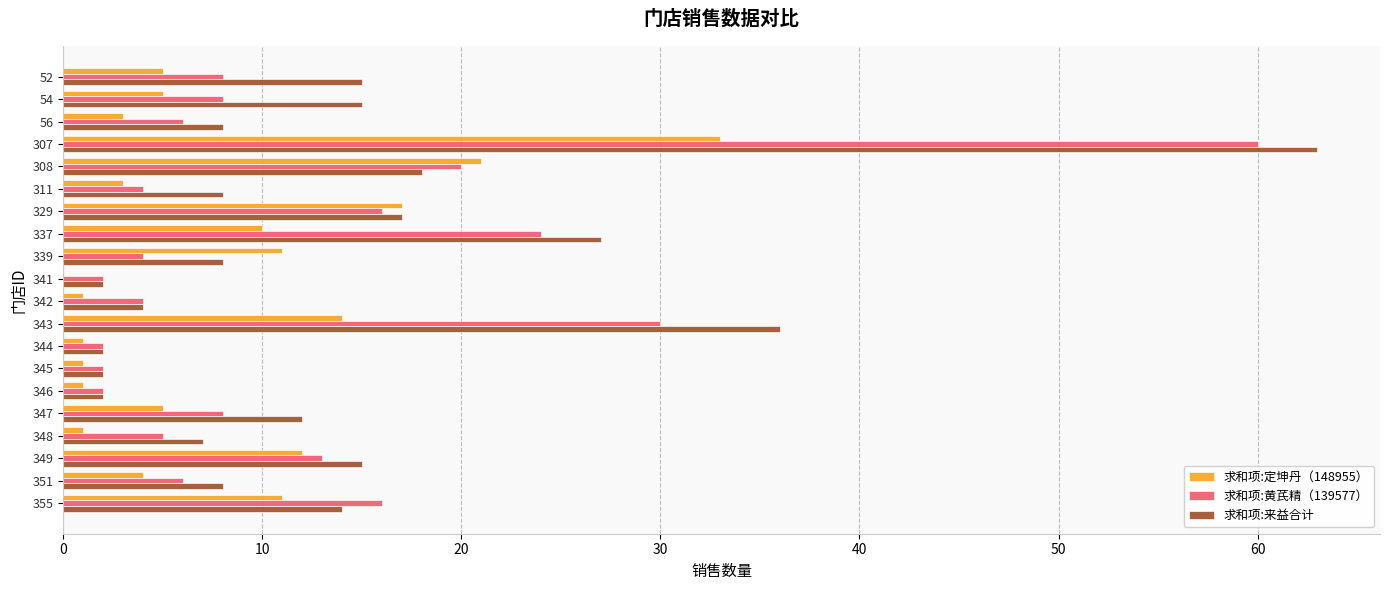

Which series changed the most between 307 and 342?

求和项:来益合计